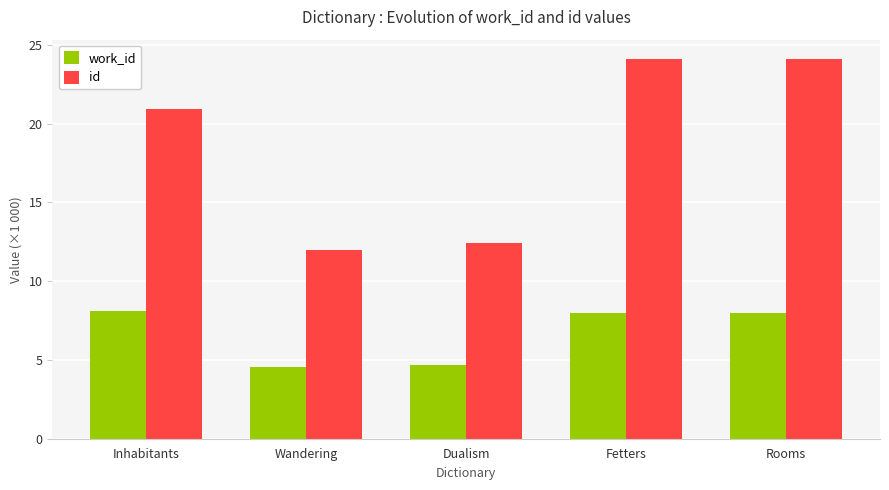

What is the spread (max minus min) of values at Dualism?

7.7